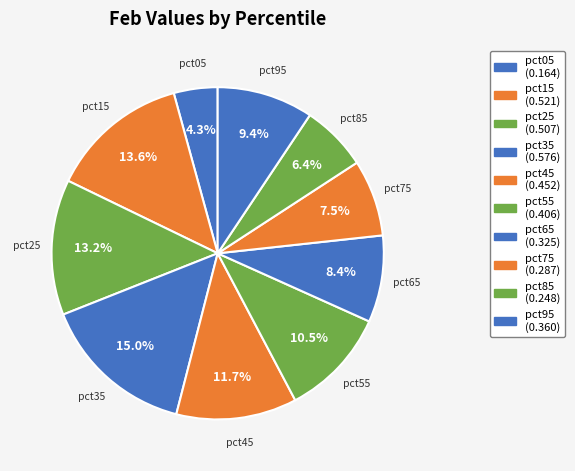

What portion of the pie excludes pct95?

90.6%